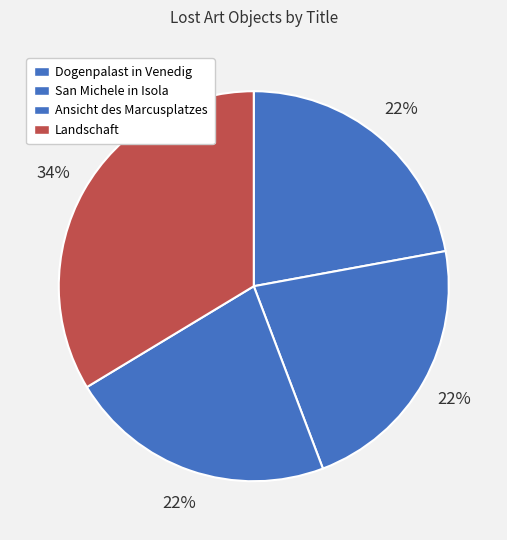

What percentage do San Michele in Isola and Dogenpalast in Venedig together represent?

44.2%